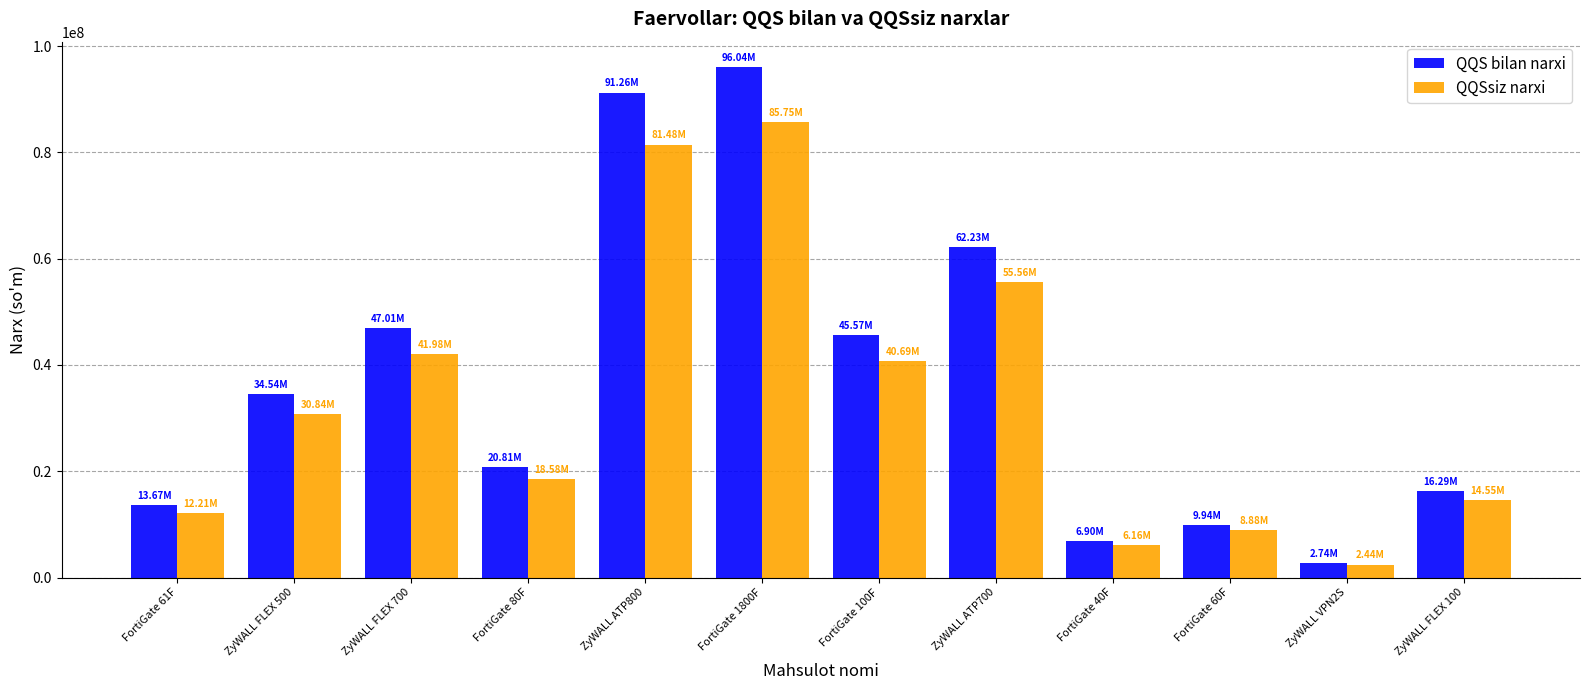

Count the number of data series in this chart.

2